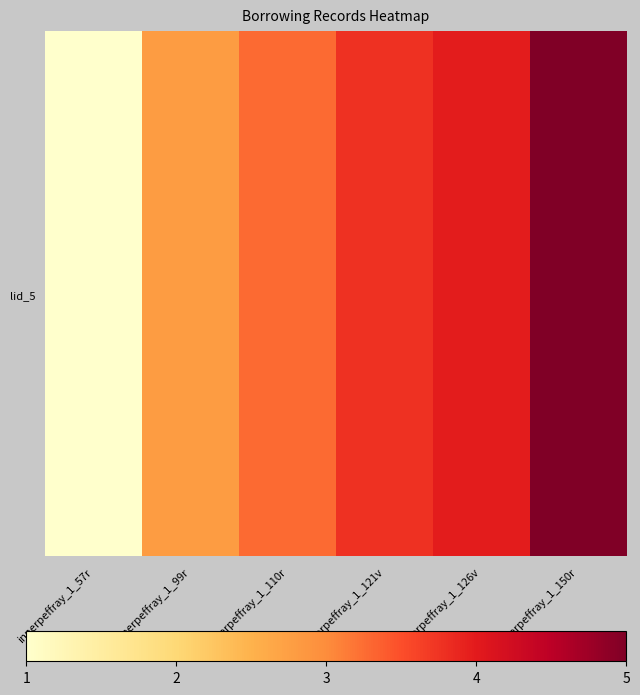

The chart shows a value of 4.0 at innerpeffray_1_126v. True or false?

True